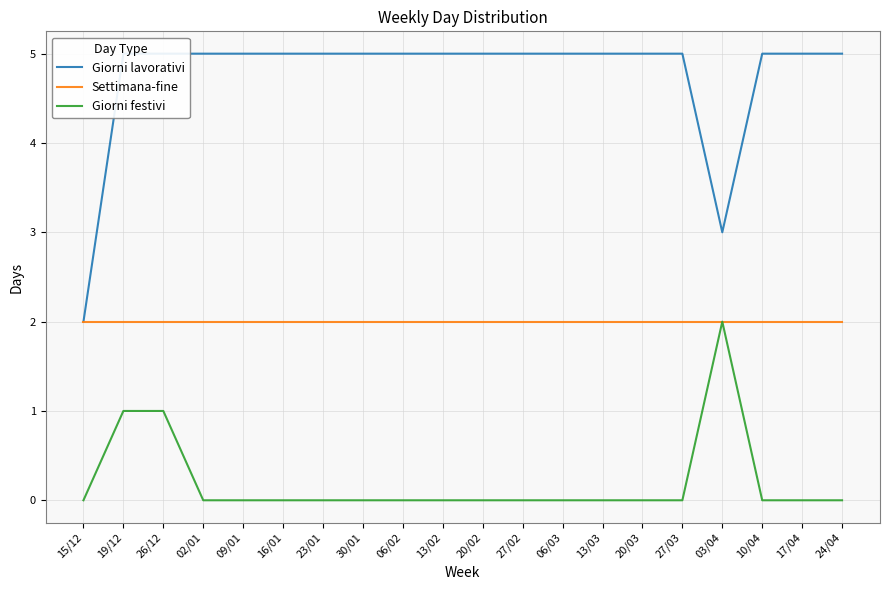

Is it true that Settimana-fine equals 2 at 13/03?

True